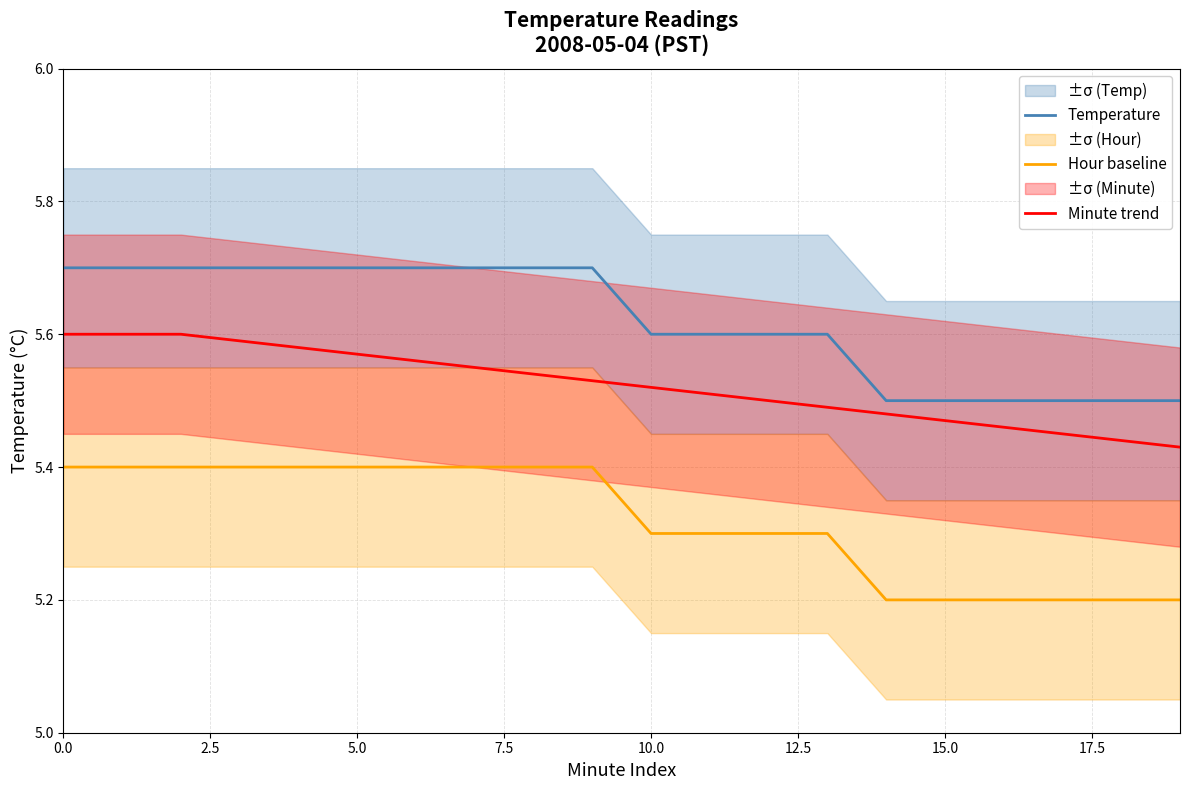

What value does the Temperature series have at 19?

5.5